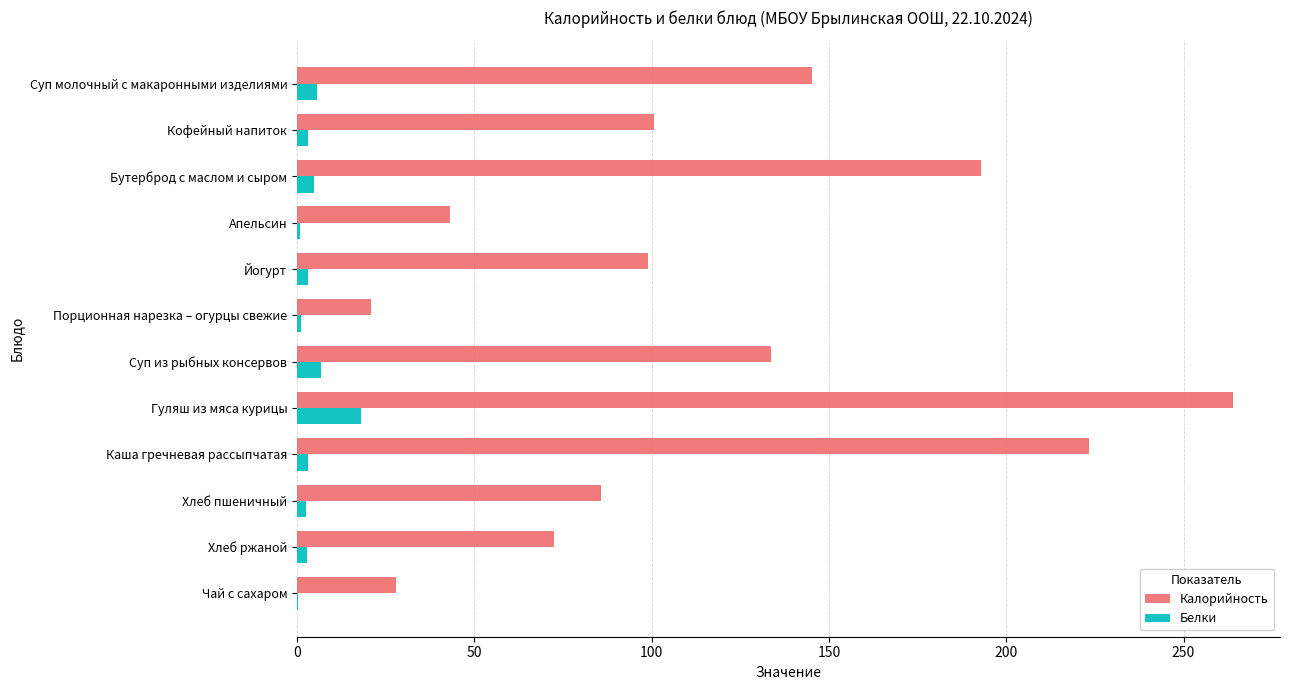

What is the average value of the Калорийность series?

117.4